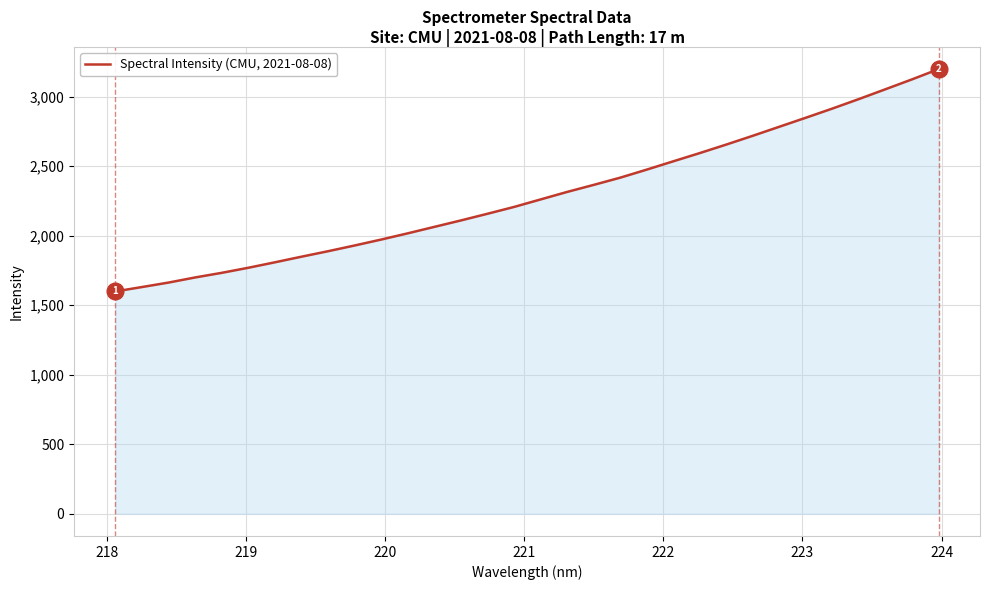

What is the difference between the maximum and minimum values?

1600.0